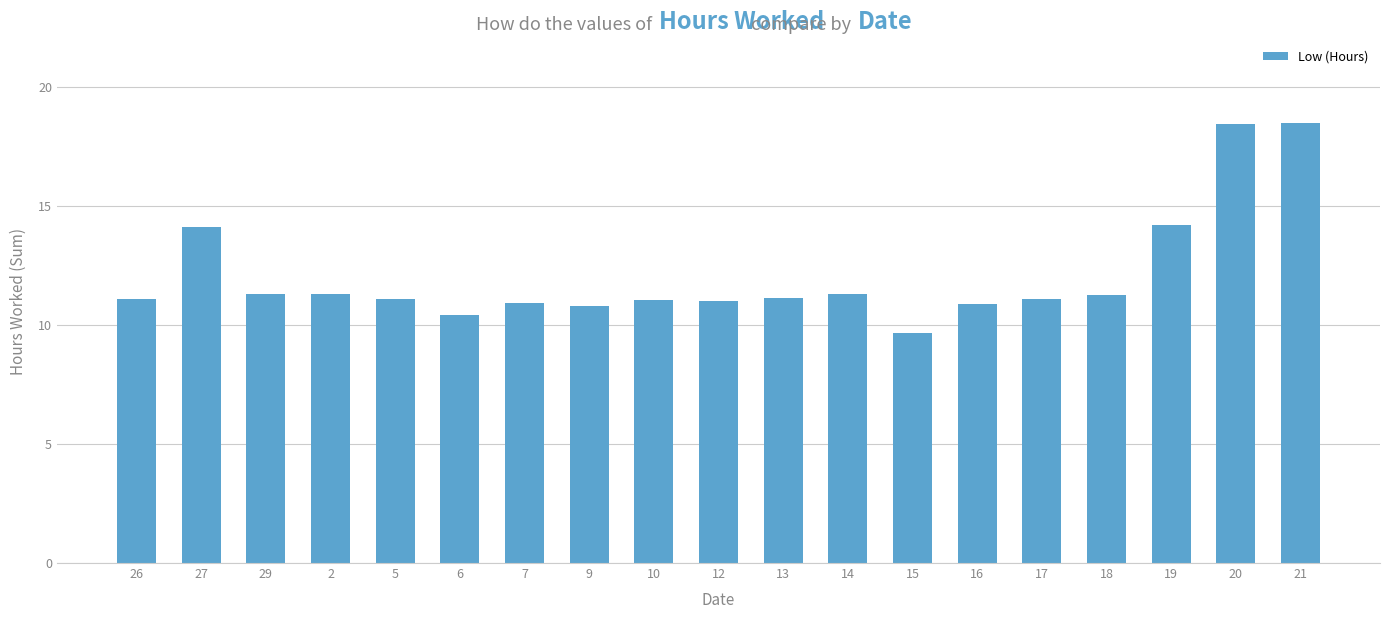

What is the sum of all values?

229.5